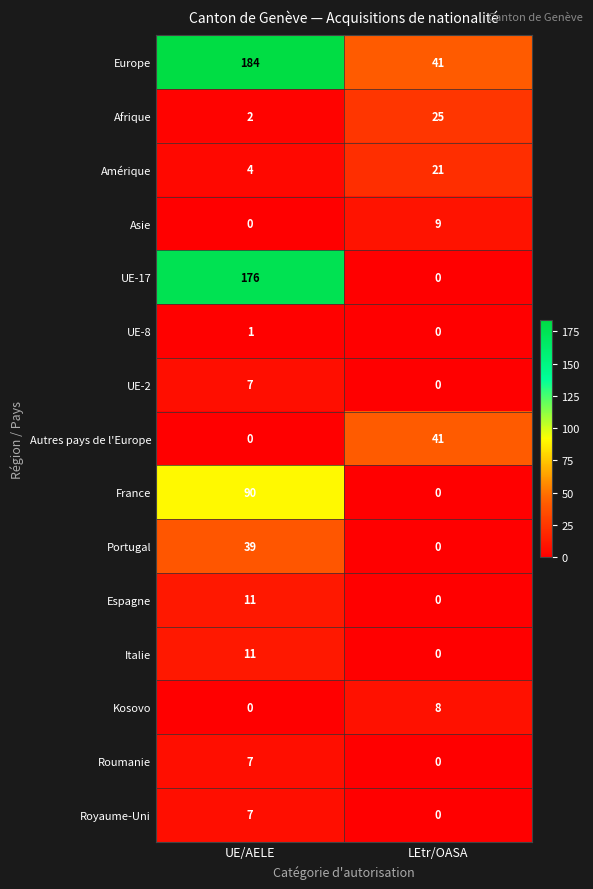

Rank the categories by UE-2 value from lowest to highest.

LEtr/OASA, UE/AELE